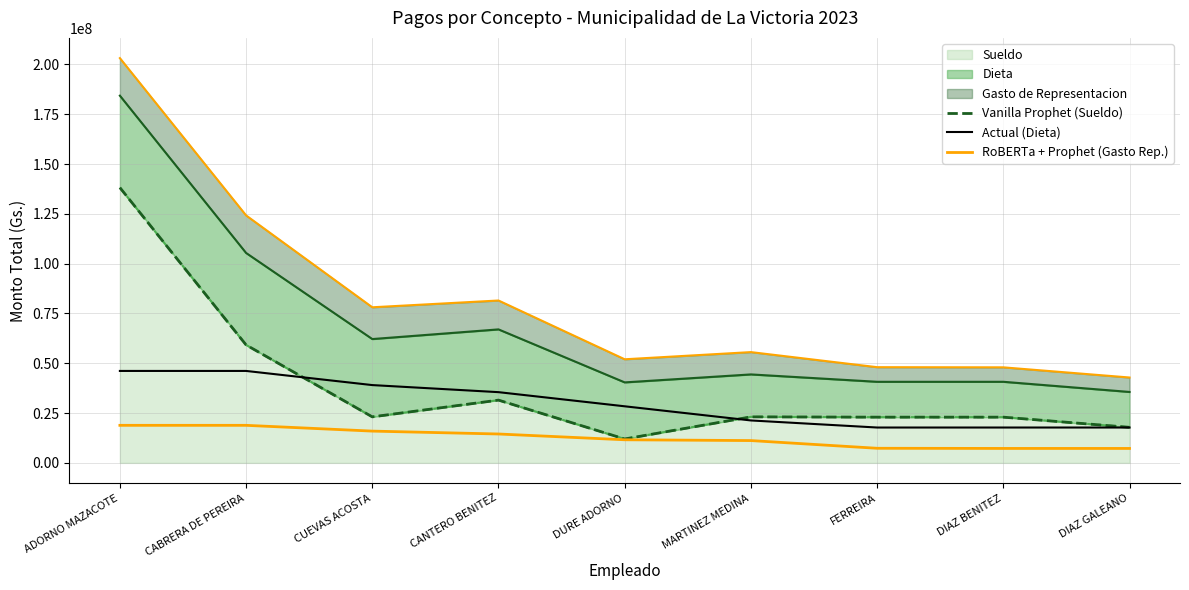

How many interior local peaks does the Vanilla Prophet (Sueldo) series have?

2